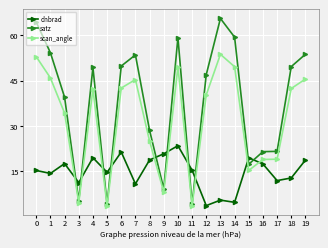

How many data points in scan_angle are less than 42?

10